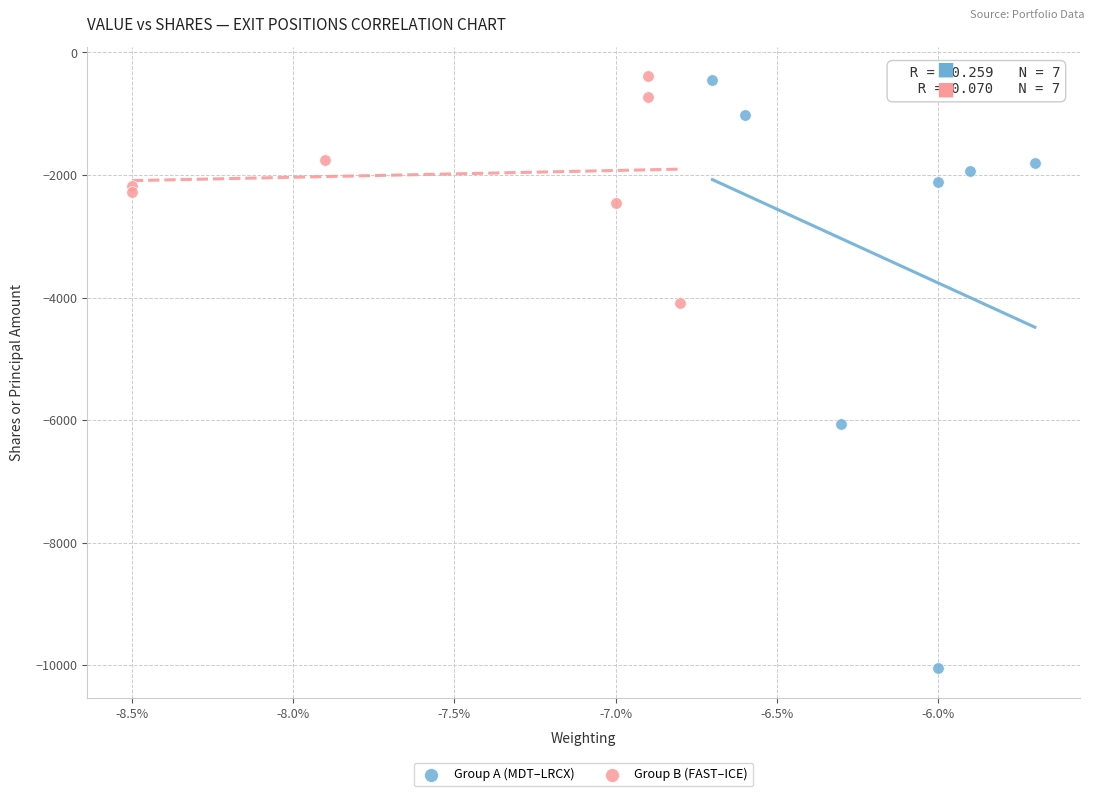

Which series reaches the minimum Y coordinate?

Group A (MDT–LRCX)